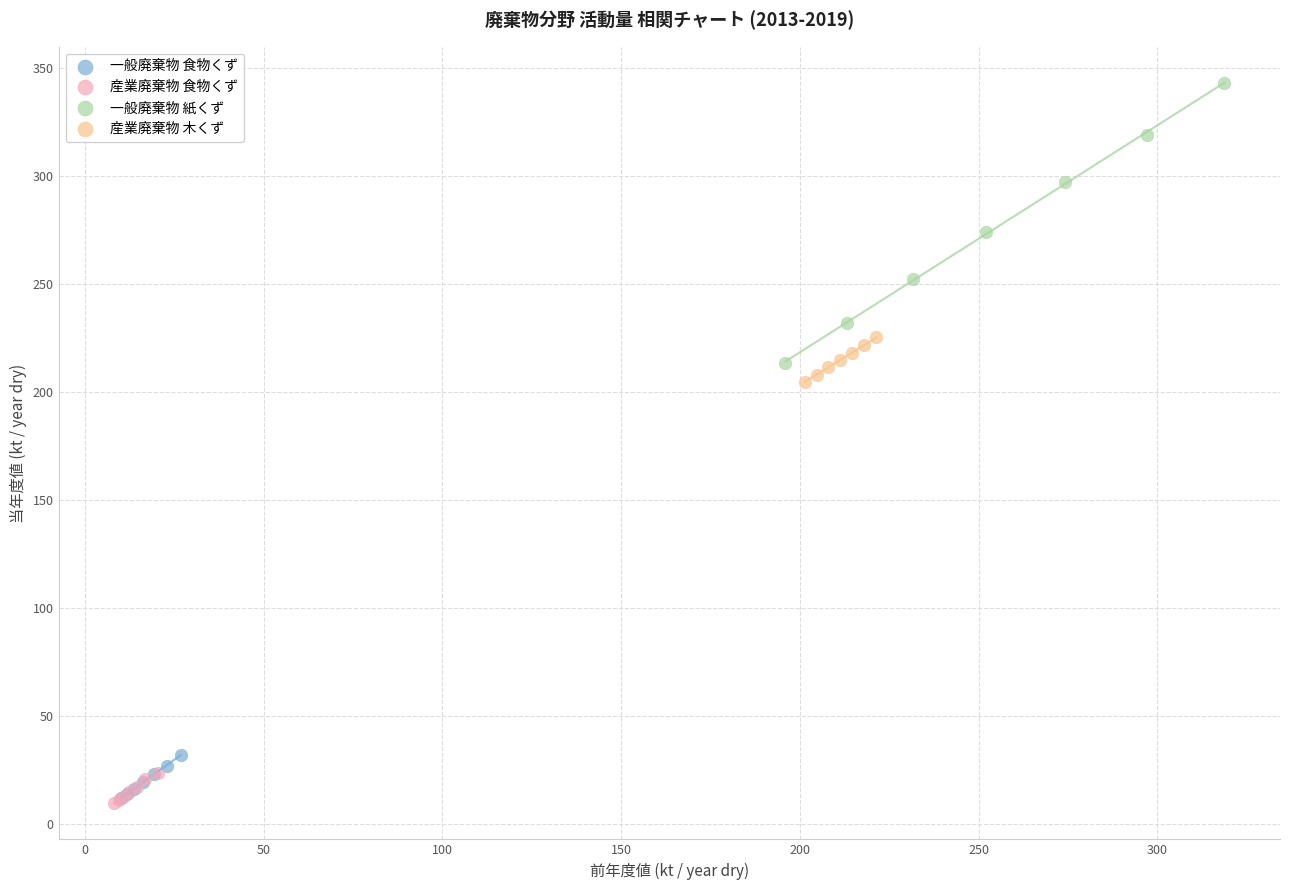

Which series has the widest spread of Y values?

一般廃棄物 紙くず